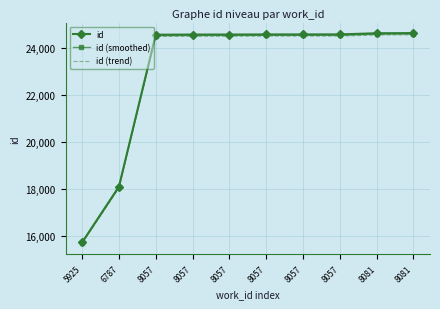

Which has a higher value, 8081 or 8057?

8081